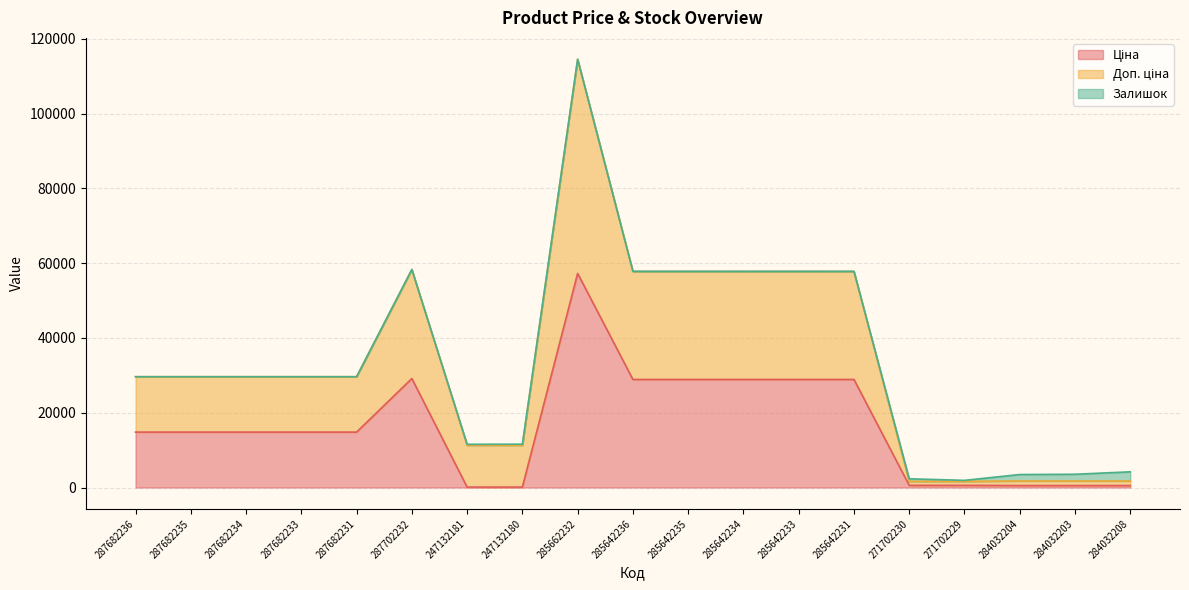

Which series has the widest spread of values?

Доп. ціна